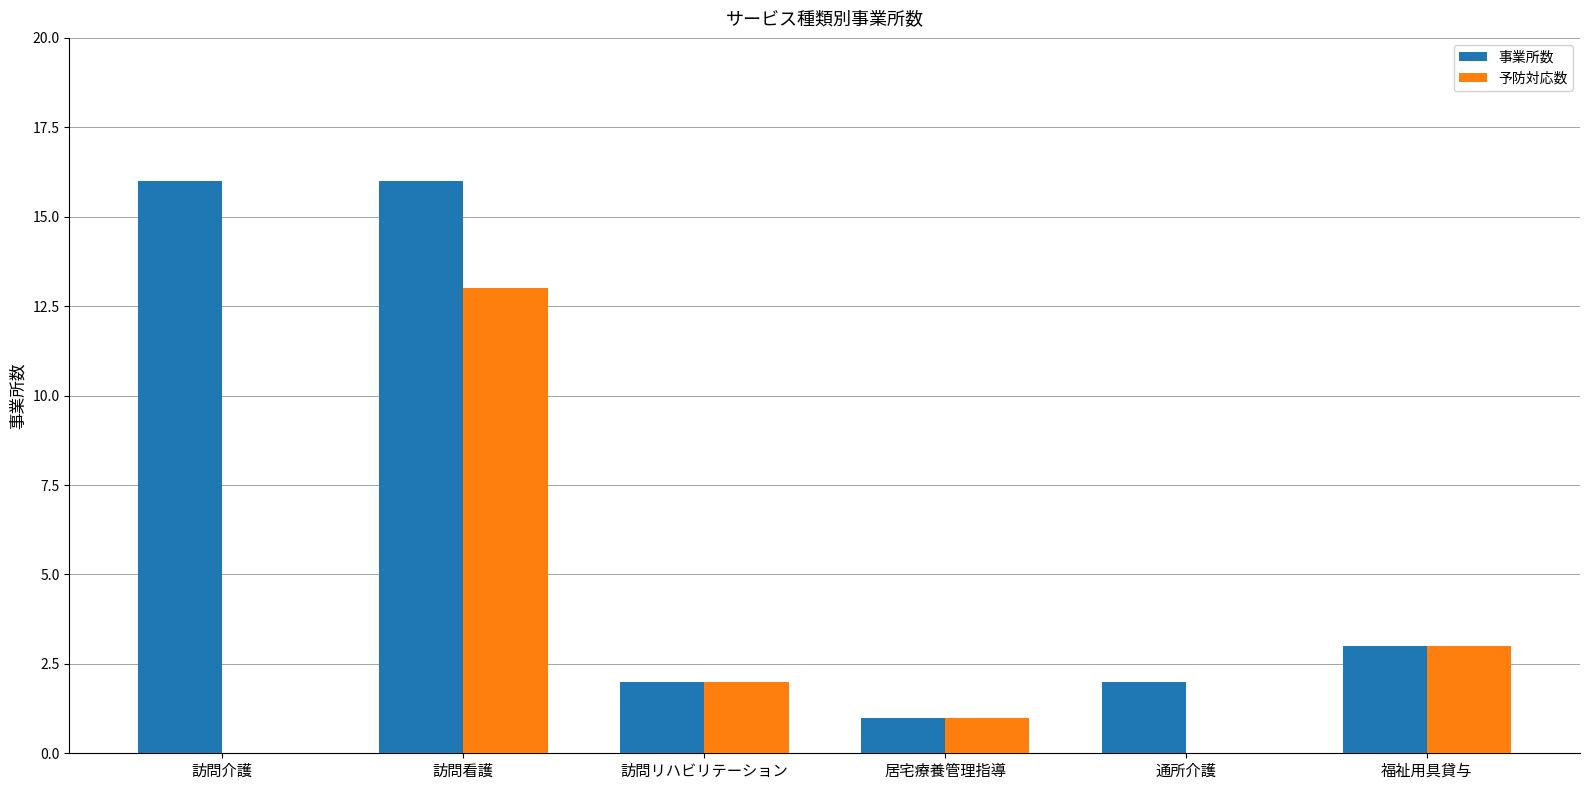

Which series has the largest total across all categories?

事業所数